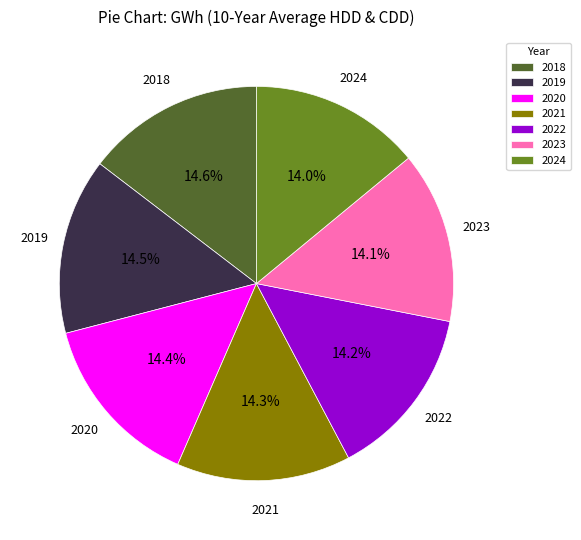

What percentage is NOT represented by 2020?

85.6%